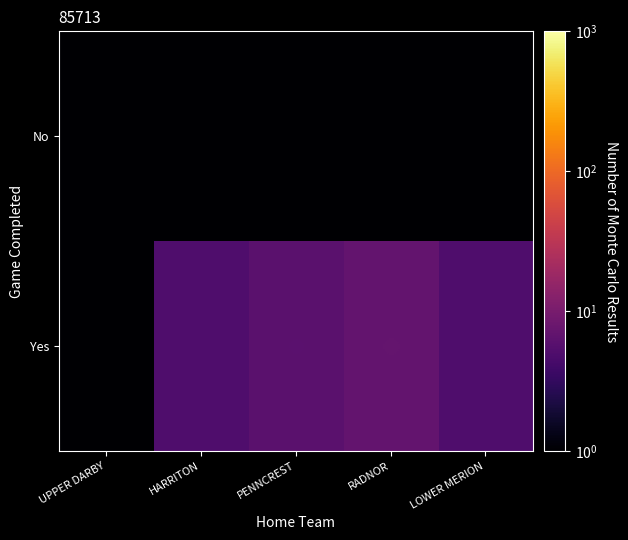

At which category is the sum across all series the highest?

RADNOR